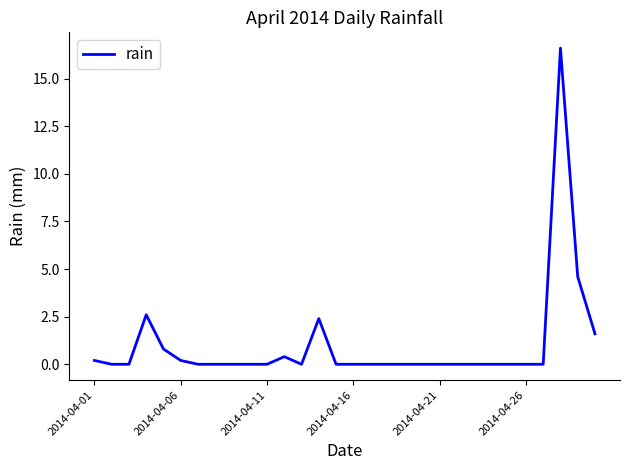

What is the greatest value displayed?

16.6